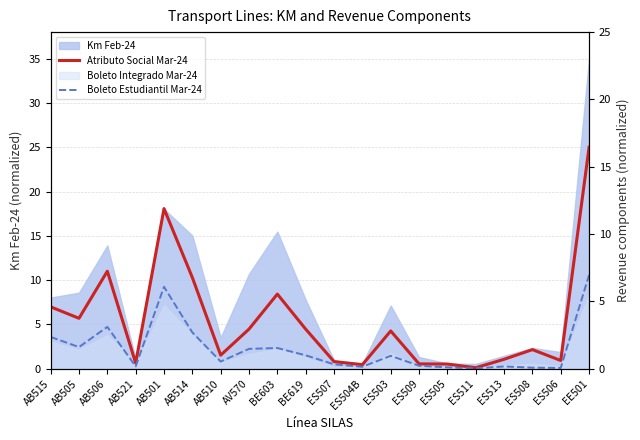

Between AB510 and ES509, which series saw the biggest shift?

Atributo Social Mar-24